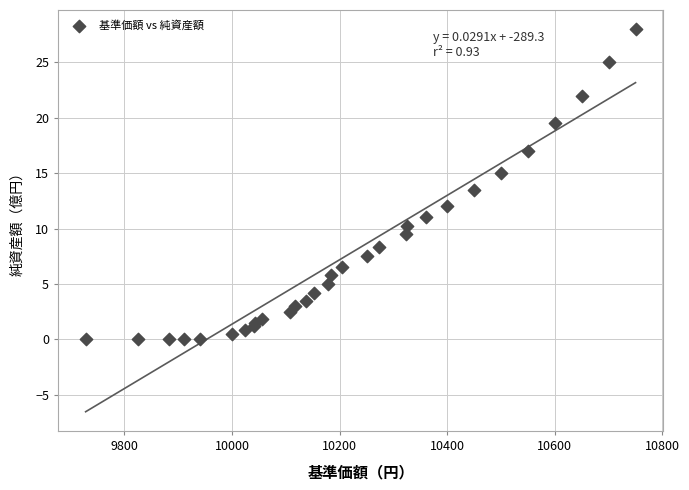

What Y value in the scatter plot is closest to 14?

13.5